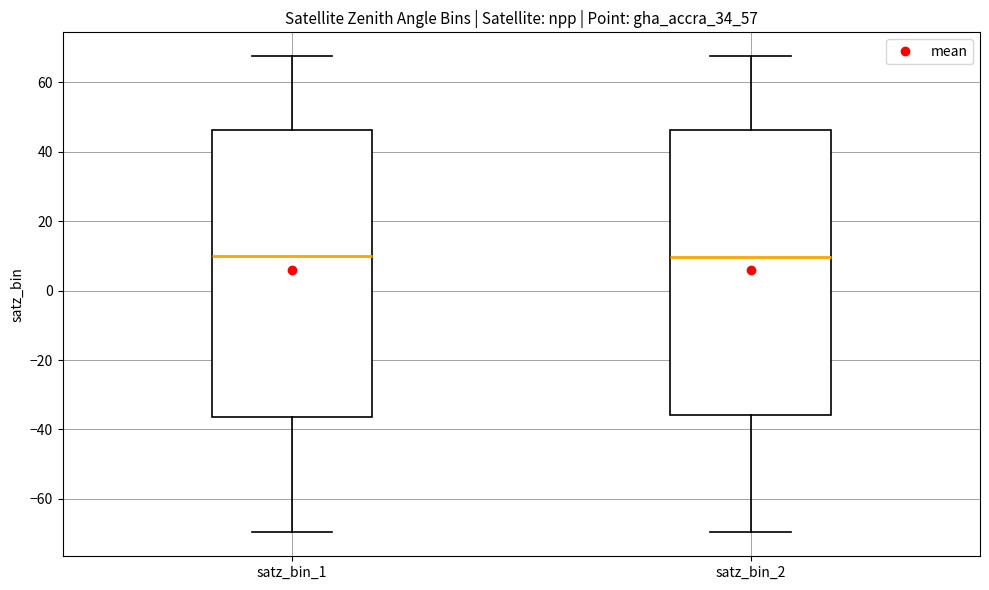

Reading left to right, read every box against the y-axis: the position of its median line, the range the box covers, and the ends of its whiskers. The values are not printed on the chart, so give them approximately, as read against the axis.

satz_bin_1: median 10, box -36 to 46, whiskers -70 to 68
satz_bin_2: median 10, box -36 to 46, whiskers -70 to 68